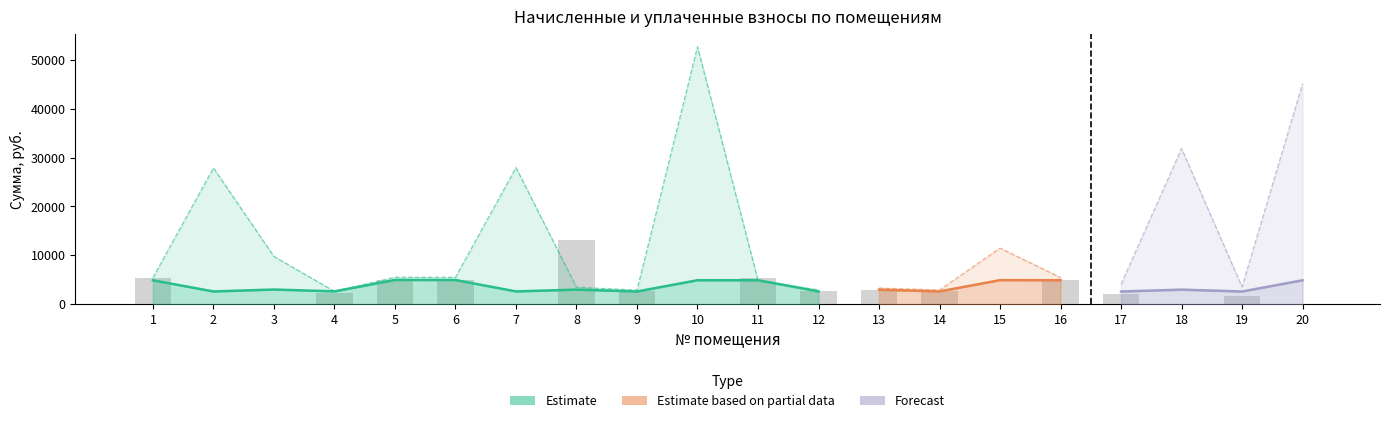

Reading left to right, list all the values displayed in this chart.

задолженность (нач.): 1=541.0	2=24436.8	3=5779.9	4=0.0	5=549.0	6=500.0	7=24499.9	8=15516.7	9=131.7	10=46193.6	11=544.4	12=288.4	13=327.2	14=287.7	15=4928.2	16=543.1	17=599.9	18=27928.5	19=86.2	20=38656.3
начислено: 1=4868.6	2=2582.5	3=2977.7	4=2602.3	5=4941.0	6=4927.9	7=2589.1	8=2958.0	9=2575.9	10=4881.7	11=4881.7	12=2595.7	13=2944.8	14=2589.1	15=4901.5	16=4888.3	17=2575.9	18=2951.5	19=2575.9	20=4875.1
уплачено: 1=5409.5	2=0.0	3=0.0	4=2313.1	5=4941.0	6=4927.9	7=0.0	8=13139.3	9=2575.9	10=0.0	11=5424.1	12=2595.7	13=2944.8	14=2589.1	15=0.0	16=4888.3	17=1976.9	18=0.0	19=1617.6	20=0.0
задолженность (кон.): 1=541.0	2=25297.7	3=6772.5	4=0.0	5=549.0	6=547.5	7=25362.9	8=486.0	9=286.2	10=47820.8	11=0.0	12=288.4	13=327.2	14=287.7	15=6562.0	16=543.1	17=1458.5	18=28912.3	19=944.8	20=40281.3